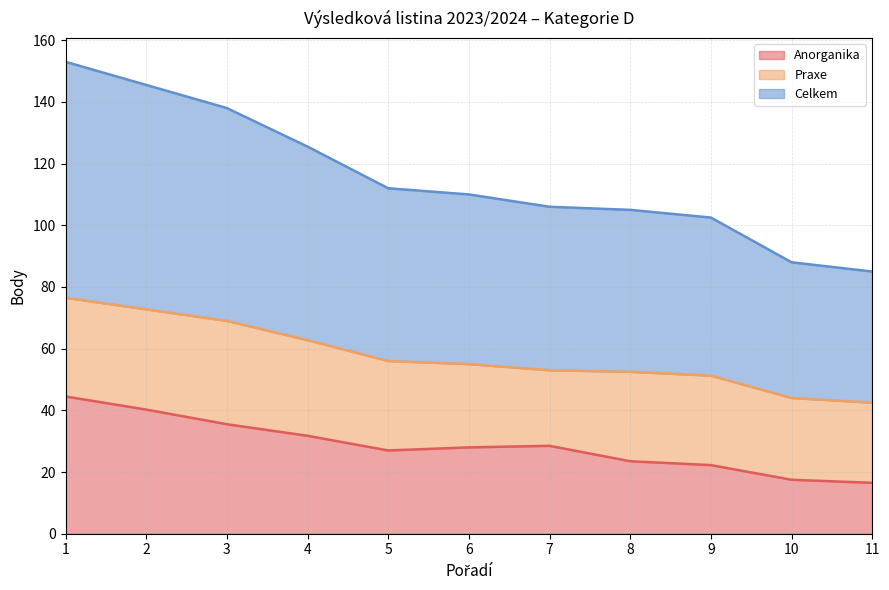

How many values in the Celkem series exceed 55?

5